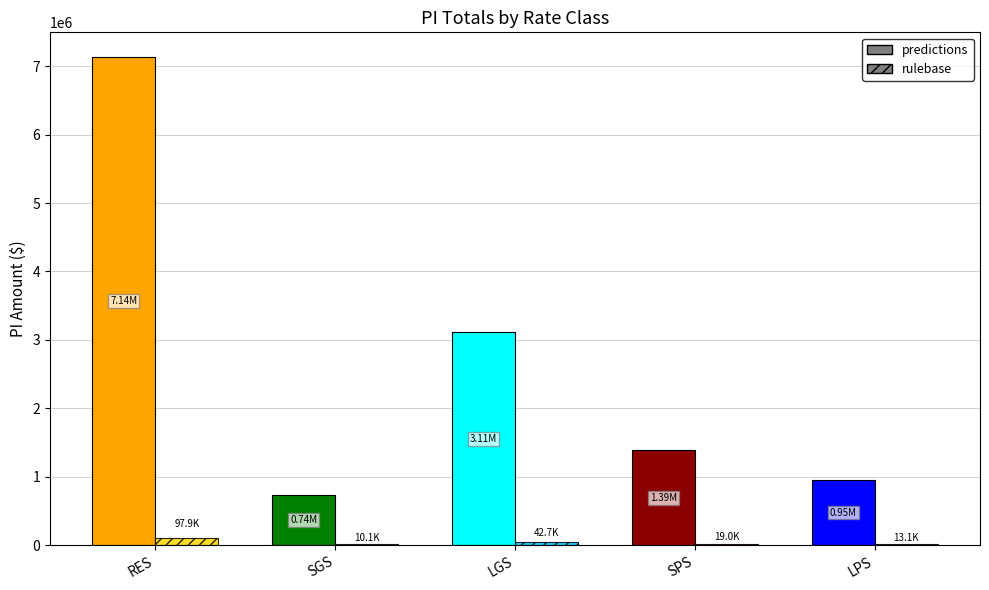

Between RES and SGS, which series saw the biggest shift?

predictions